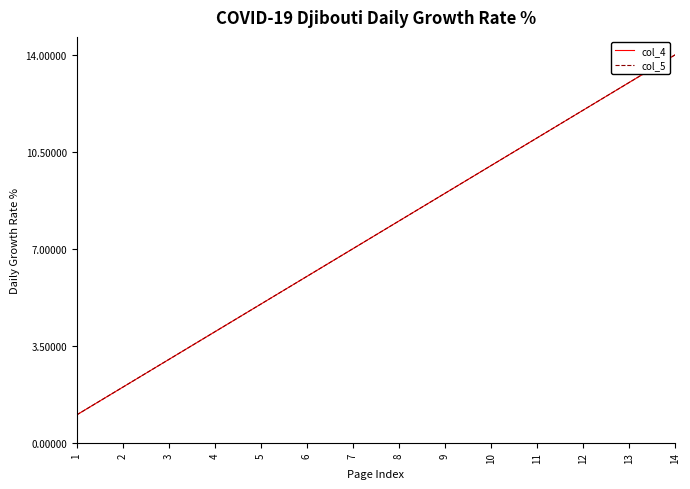

True or false: col_4 and col_5 intersect in this chart.

False